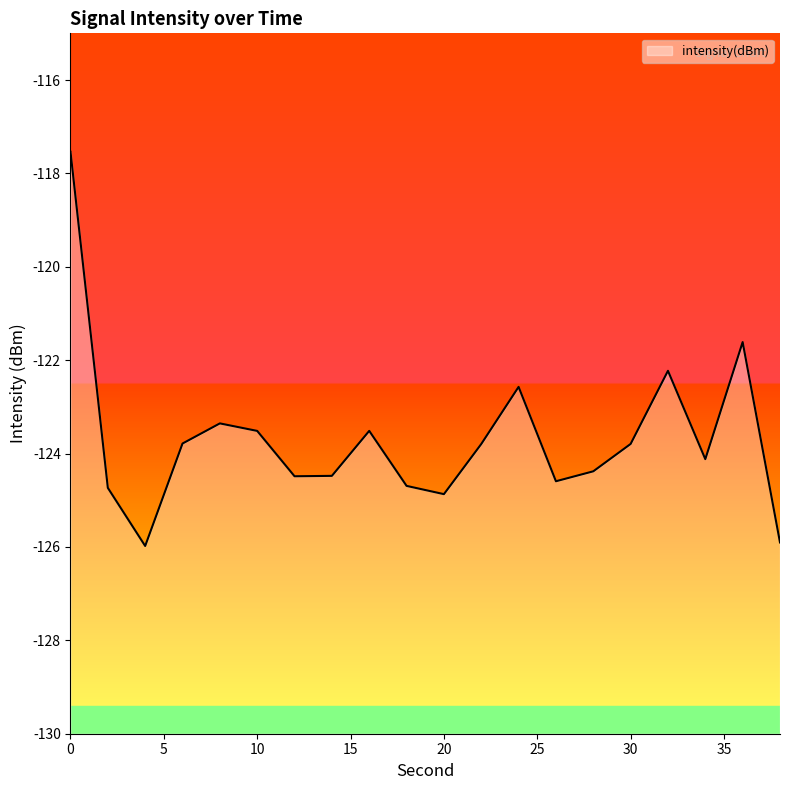

Rank the categories by value from lowest to highest.

4, 38, 20, 2, 18, 26, 12, 14, 28, 34, 22, 30, 6, 10, 16, 8, 24, 32, 36, 0